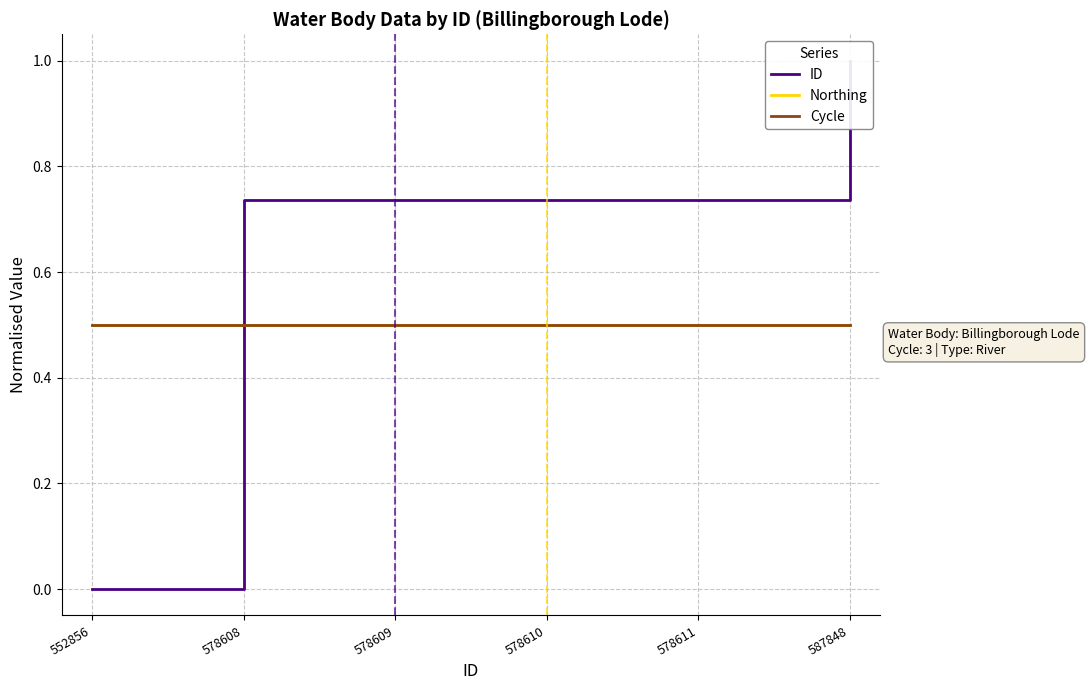

Between 578609 and 578610, which series saw the biggest shift?

ID